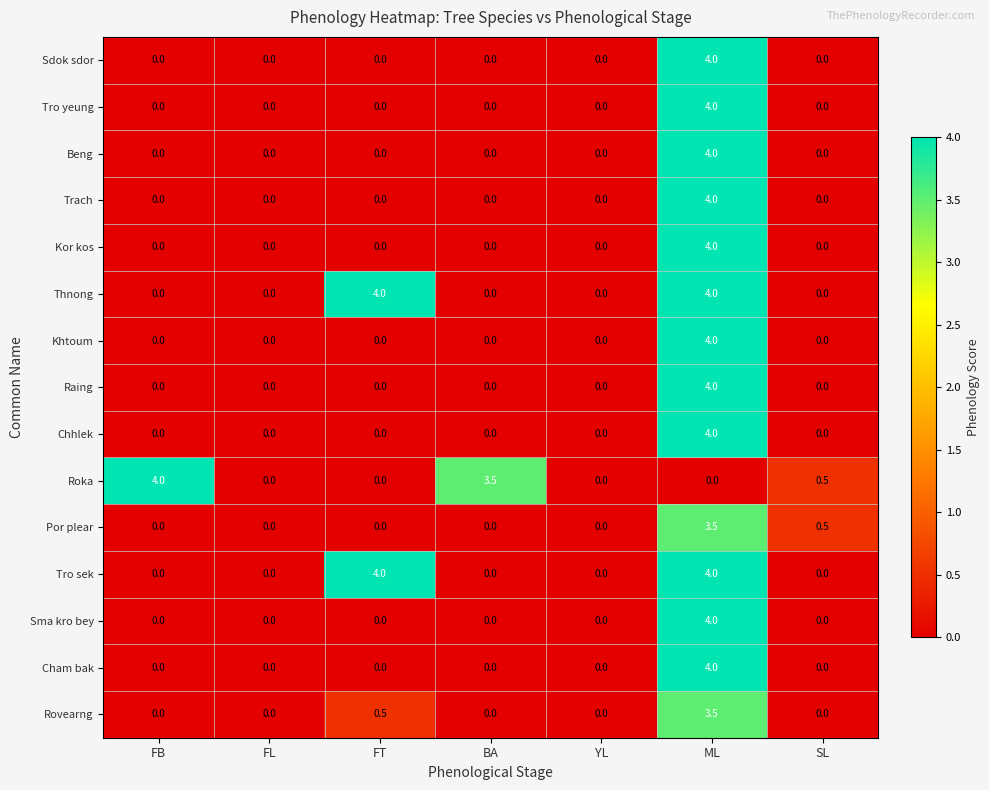

What is the average value of the Khtoum series?

0.6